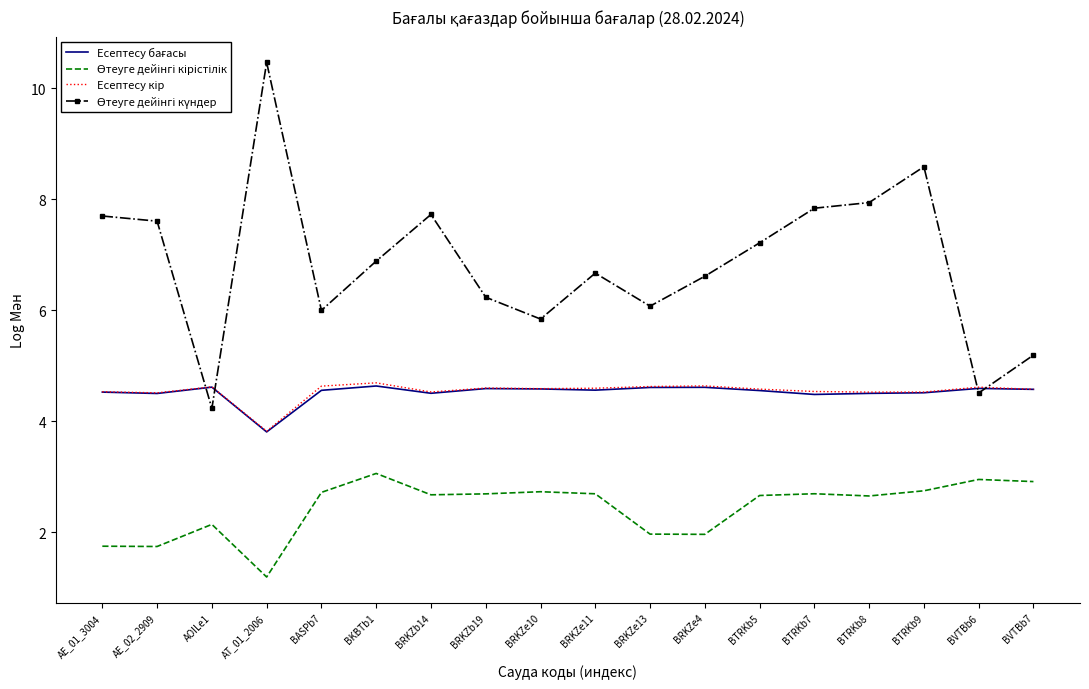

The value of Есептесу бағасы at BVTBb6 is 4.6. True or false?

True